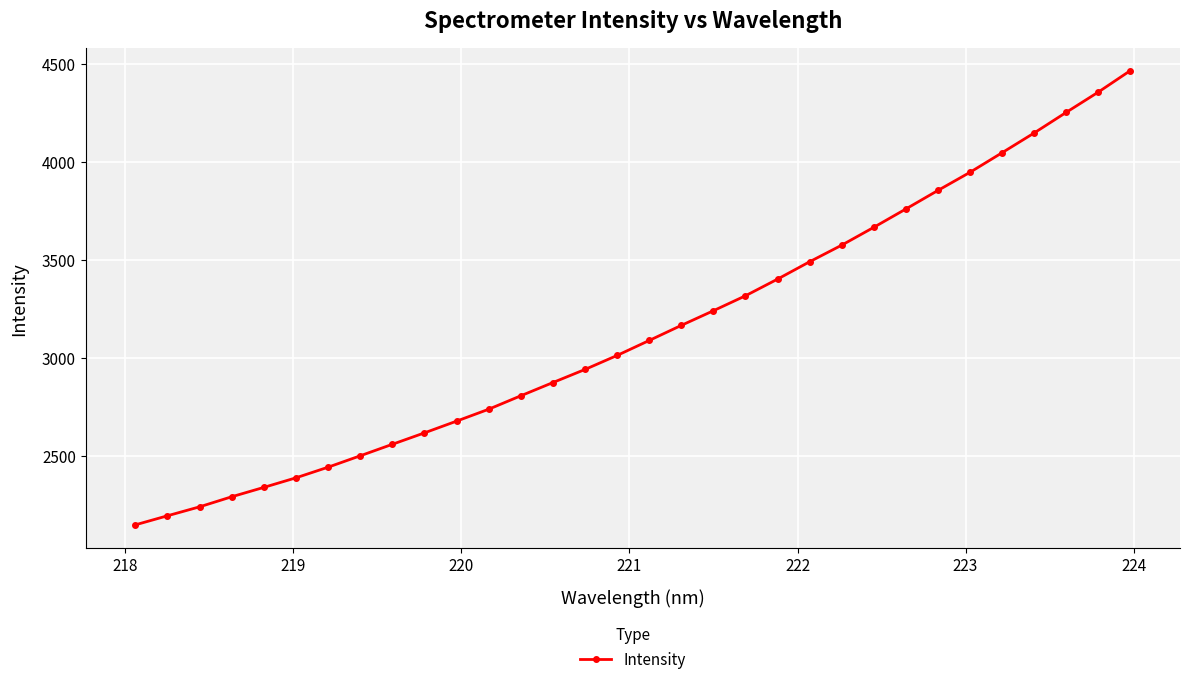

What is the maximum value shown in the chart?

4465.9